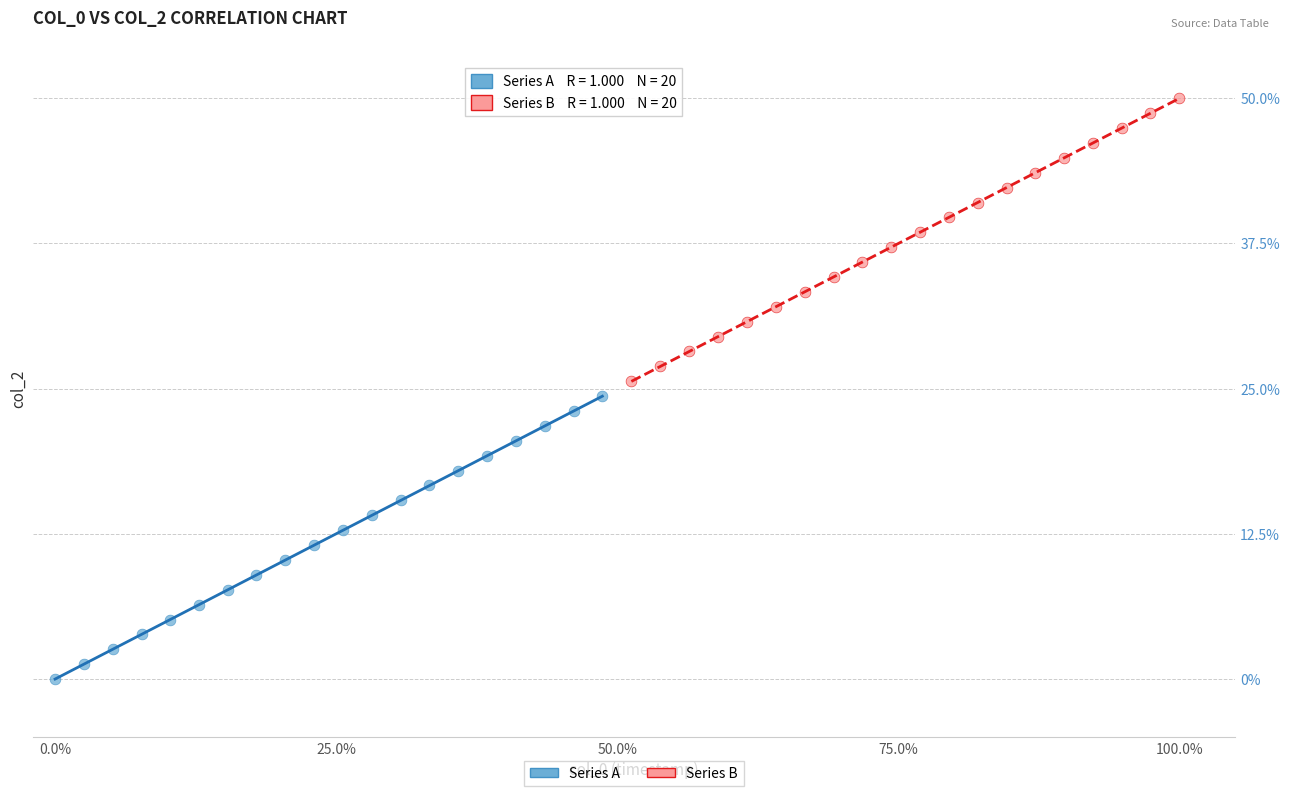

Which series contains the highest Y value?

Series B